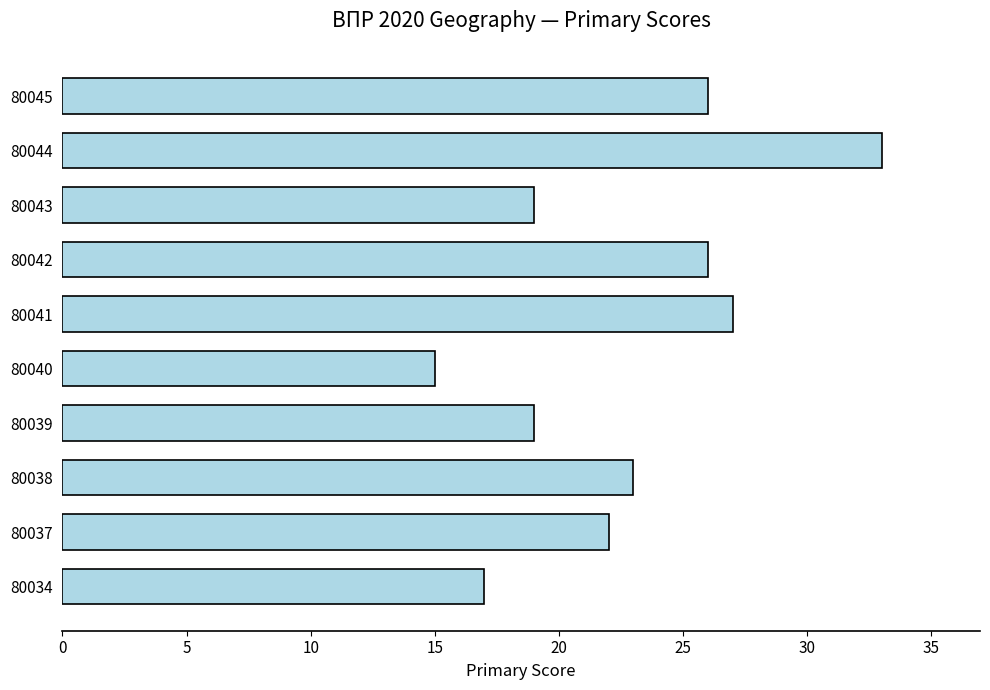

What is the difference between the maximum and second lowest values?

16